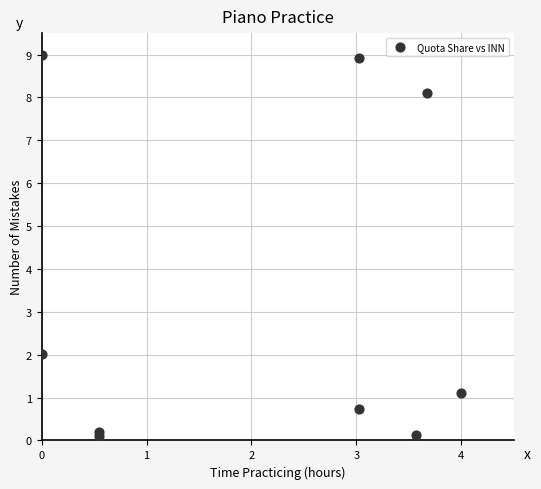

What Y value in the scatter plot is closest to 4?

2.0